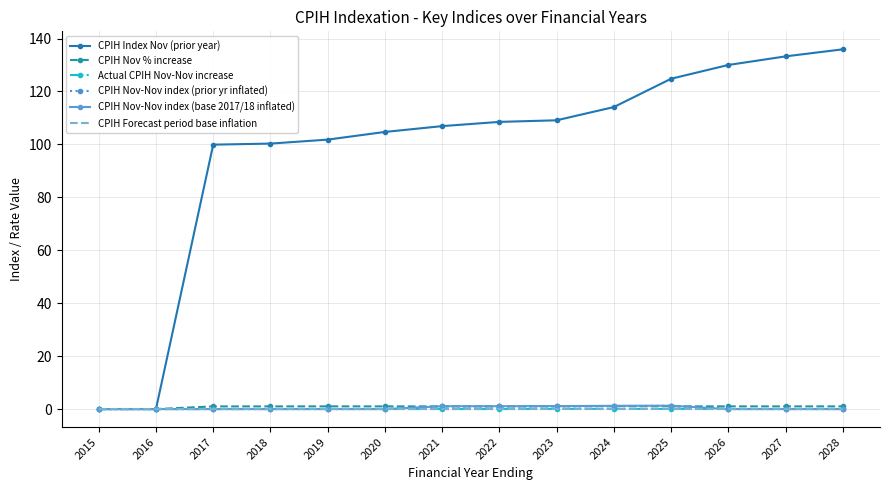

True or false: CPIH Forecast period base inflation has a value of 0.0 at 2026.

True